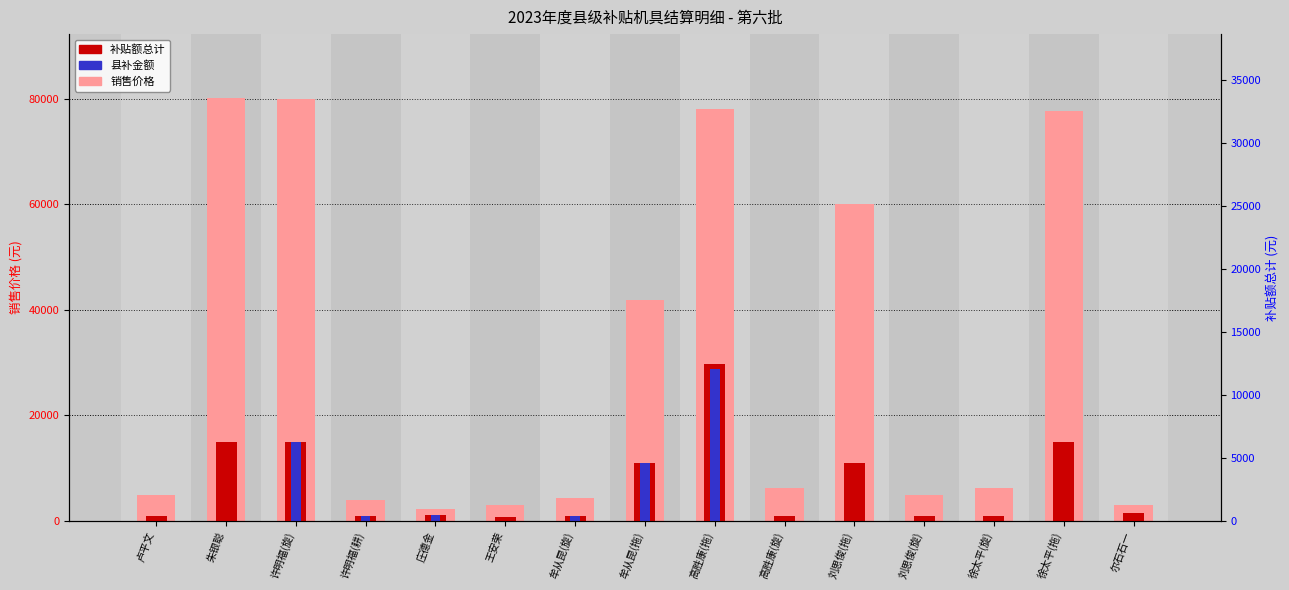

Does the chart contain stacked bars?

No